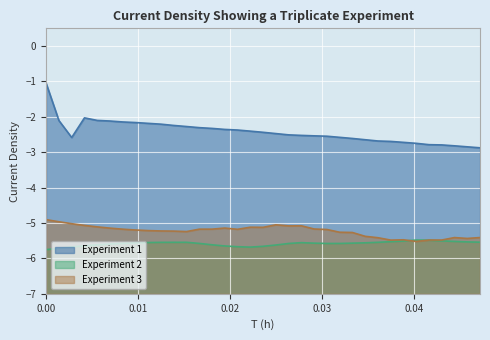

Is the value of Experiment 1 at 0.01806 greater than the value of Experiment 3 at 0.00556?

Yes